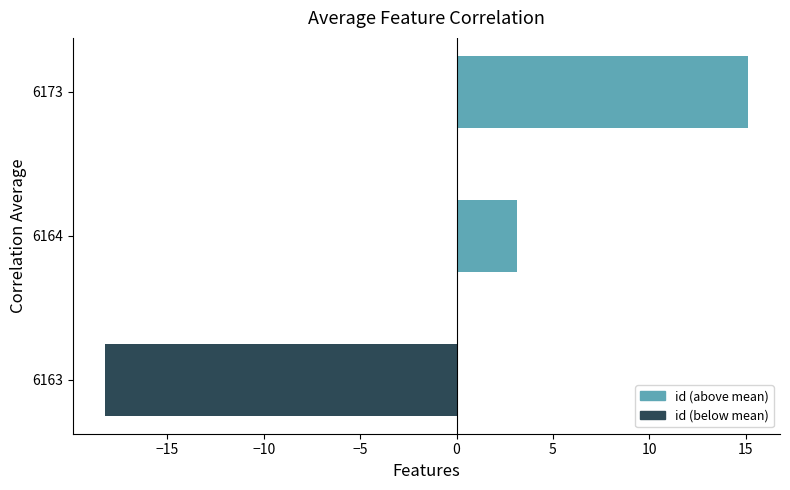

List the labels in order of value, largest first.

6173, 6164, 6163